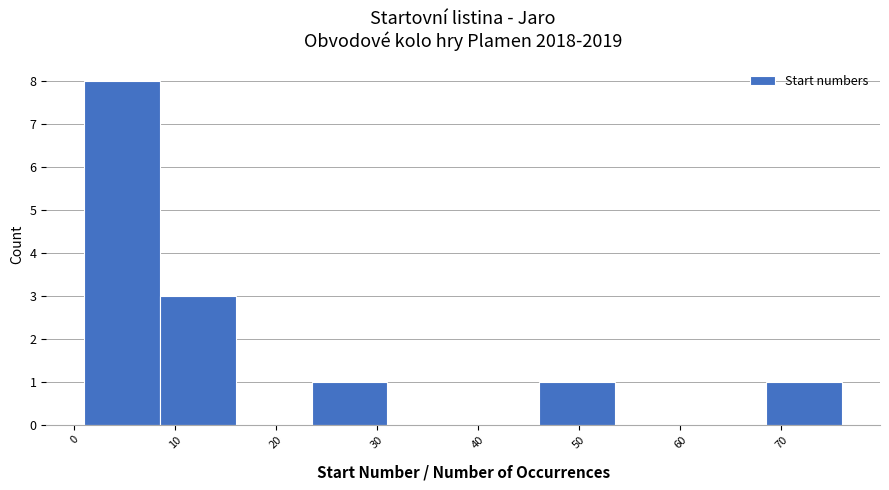

Reading left to right, list every bar in this chart as the range it spans on the x-axis followed by its height. Neither the bar edges nor the heights are printed on the chart, so give them approximately, as read against the axes.

1.0 to 8.5: 8
8.5 to 16.0: 3
16.0 to 23.5: 0
23.5 to 31.0: 1
31.0 to 38.5: 0
38.5 to 46.0: 0
46.0 to 53.5: 1
53.5 to 61.0: 0
61.0 to 68.5: 0
68.5 to 76.0: 1